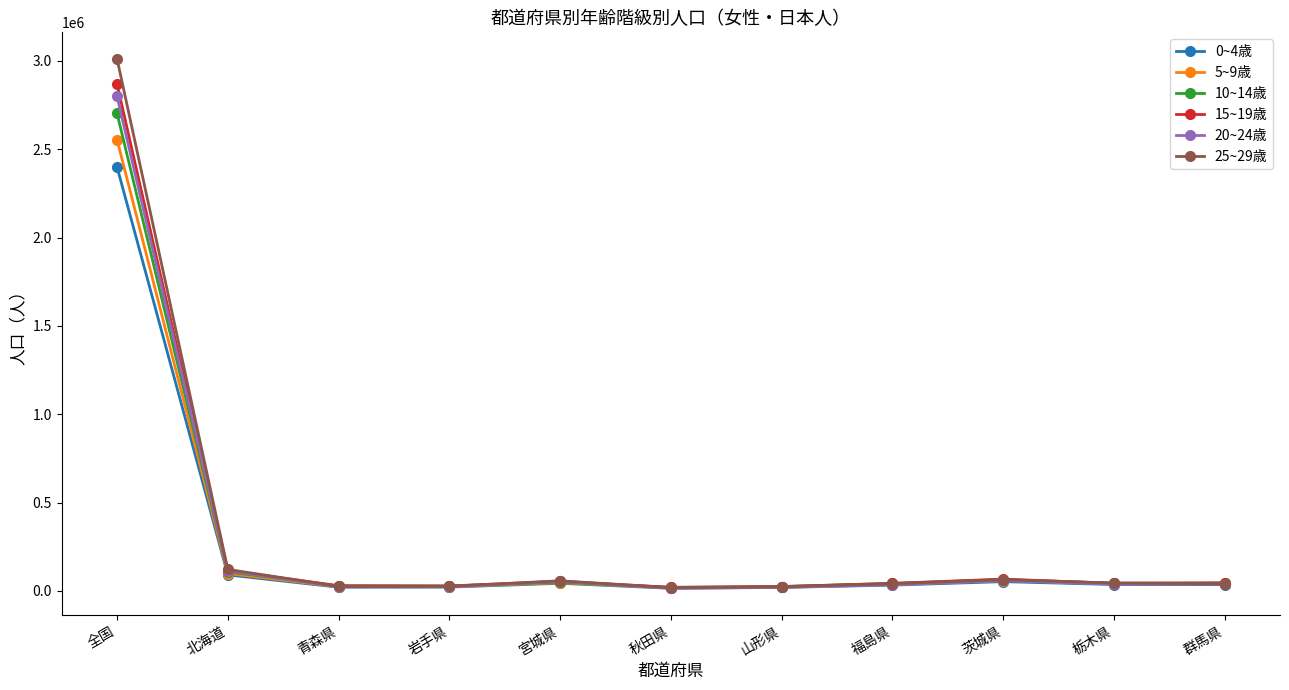

What is the value of the 5~9歳 point at the 4th from the left?

24398